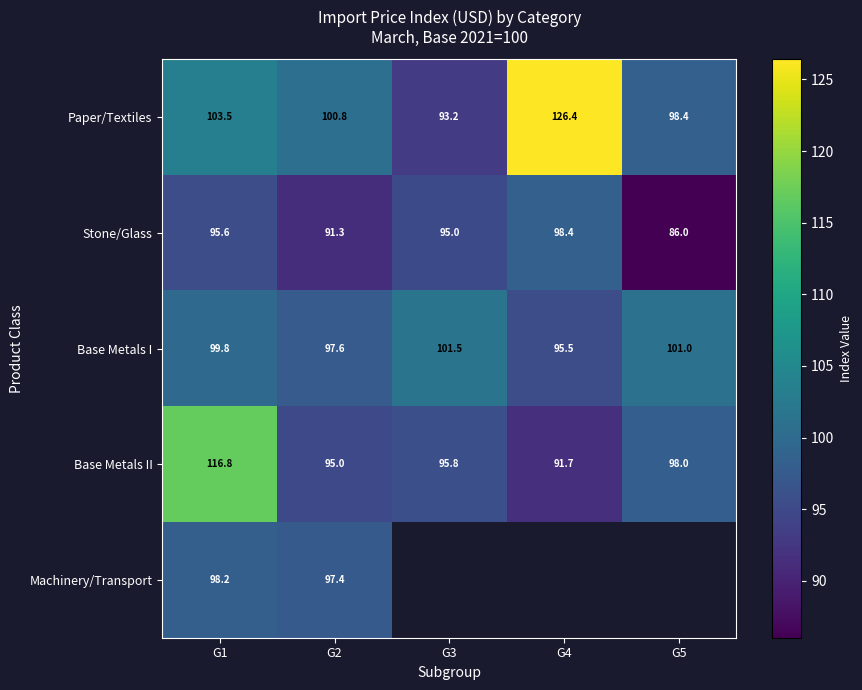

What is the maximum value shown in the chart?

126.4